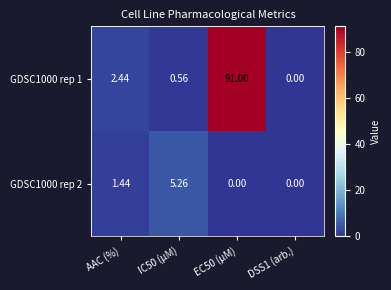

Where does the GDSC1000 rep 2 series first go above 1?

AAC (%)